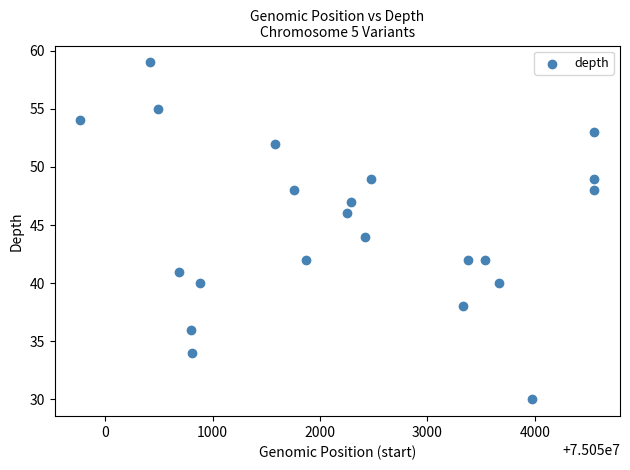

What is the range of Y values (max minus min)?

29